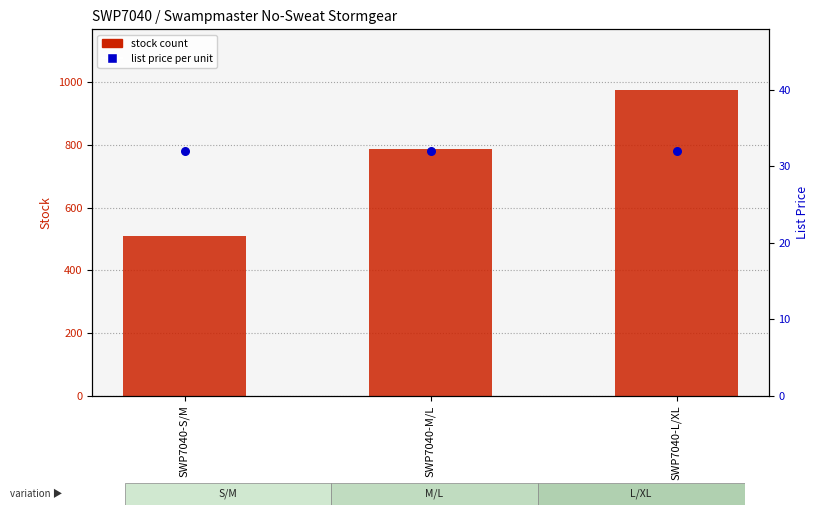

Is the value of stock count at SWP7040-L/XL greater than the value of list price per unit at SWP7040-S/M?

Yes